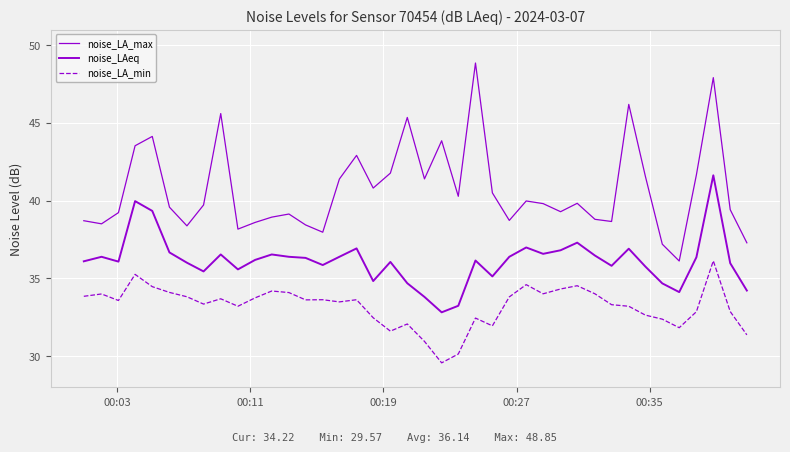

Does the chart display data point markers on the line(s)?

No